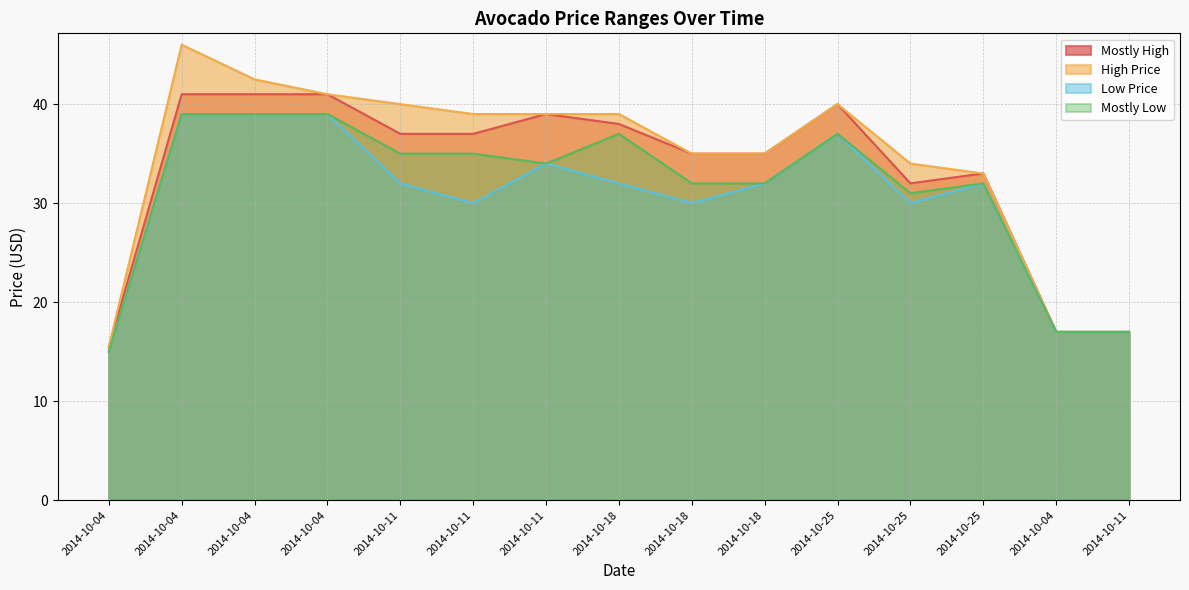

What are all the series names shown in the legend?

Mostly High, High Price, Low Price, Mostly Low